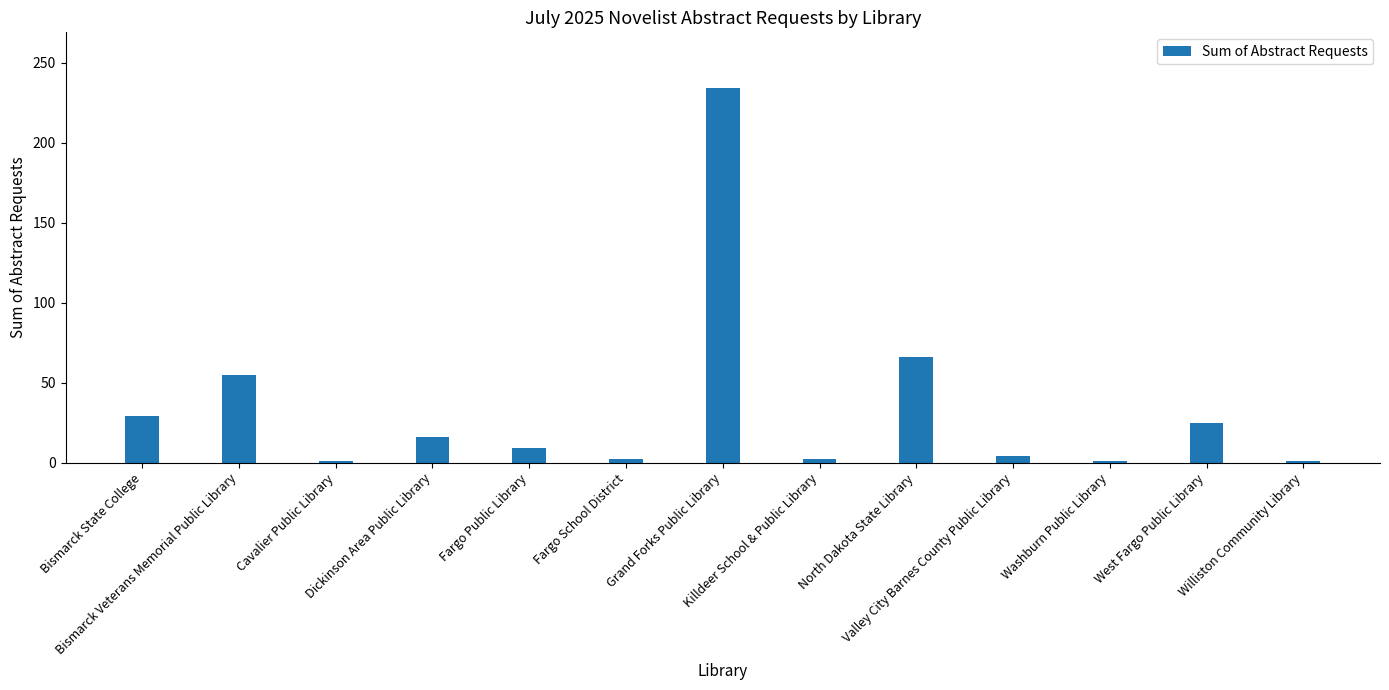

What is the difference between the maximum and minimum values?

233